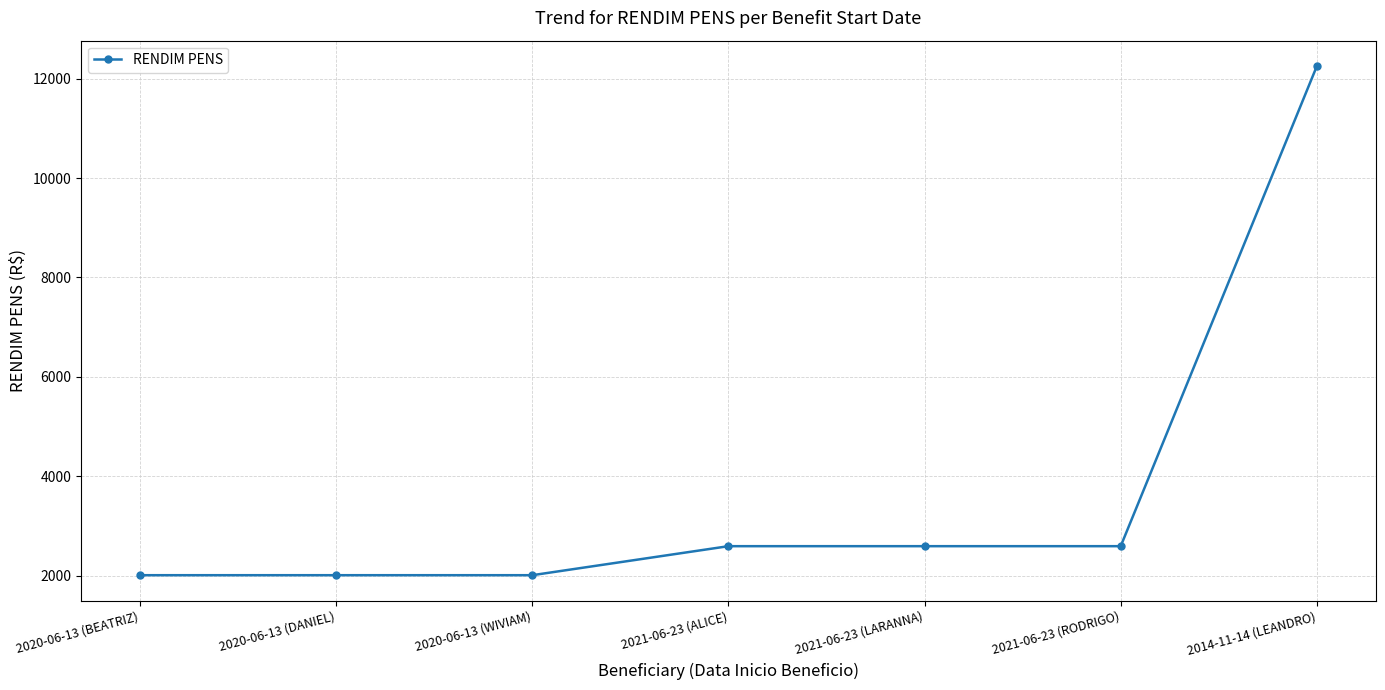

Is it true that the value at 2021-06-23 (RODRIGO) is 2591.8?

True